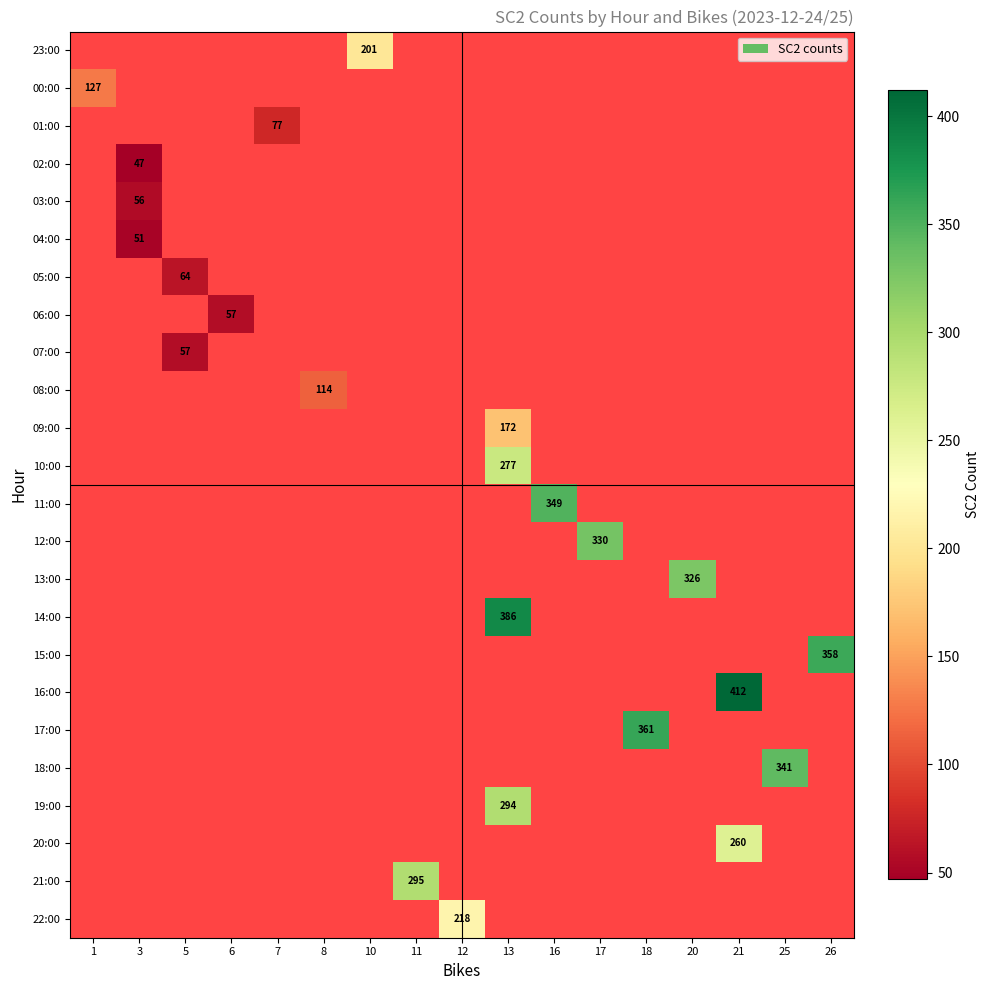

The value of 08:00 at 8 is 114. True or false?

True